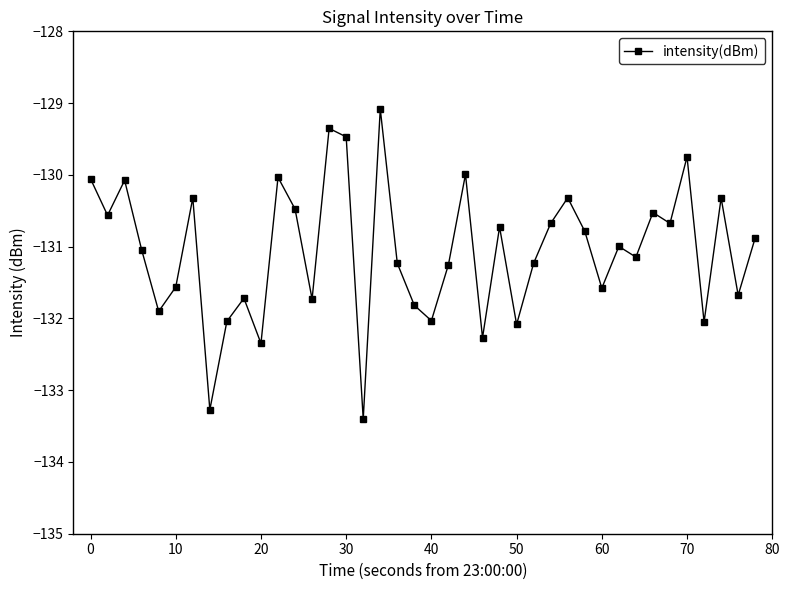

What is the maximum value shown in the chart?

-129.1